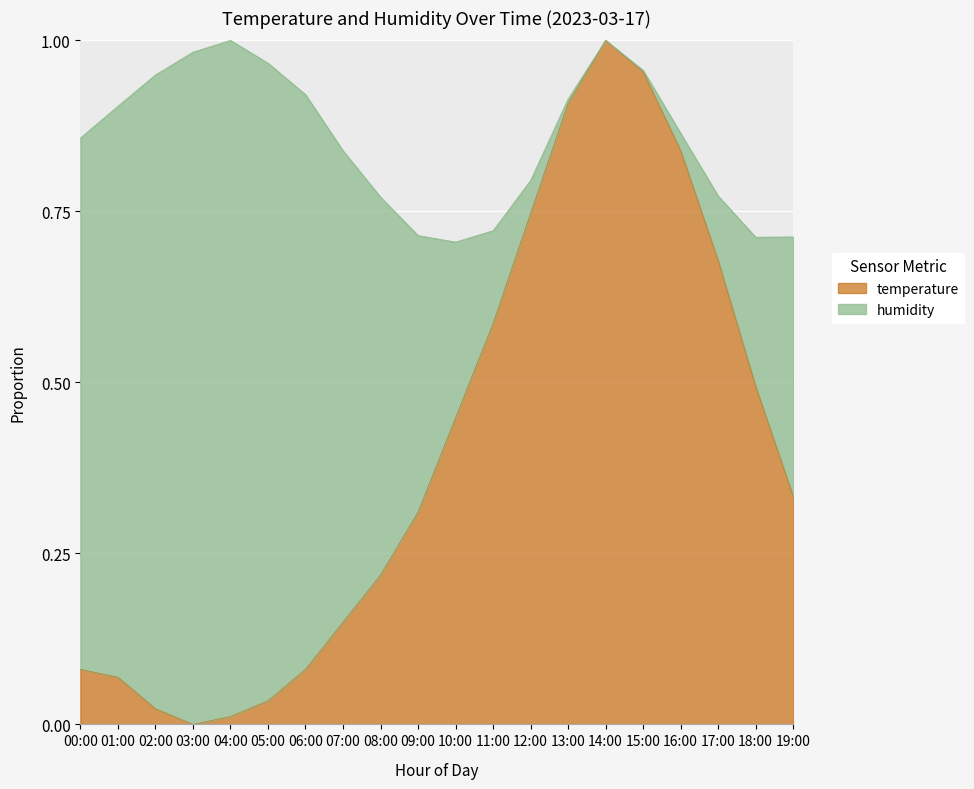

List the labels in order of value, largest first.

14:00, 15:00, 13:00, 16:00, 12:00, 17:00, 11:00, 18:00, 10:00, 19:00, 09:00, 08:00, 07:00, 00:00, 06:00, 01:00, 05:00, 02:00, 04:00, 03:00